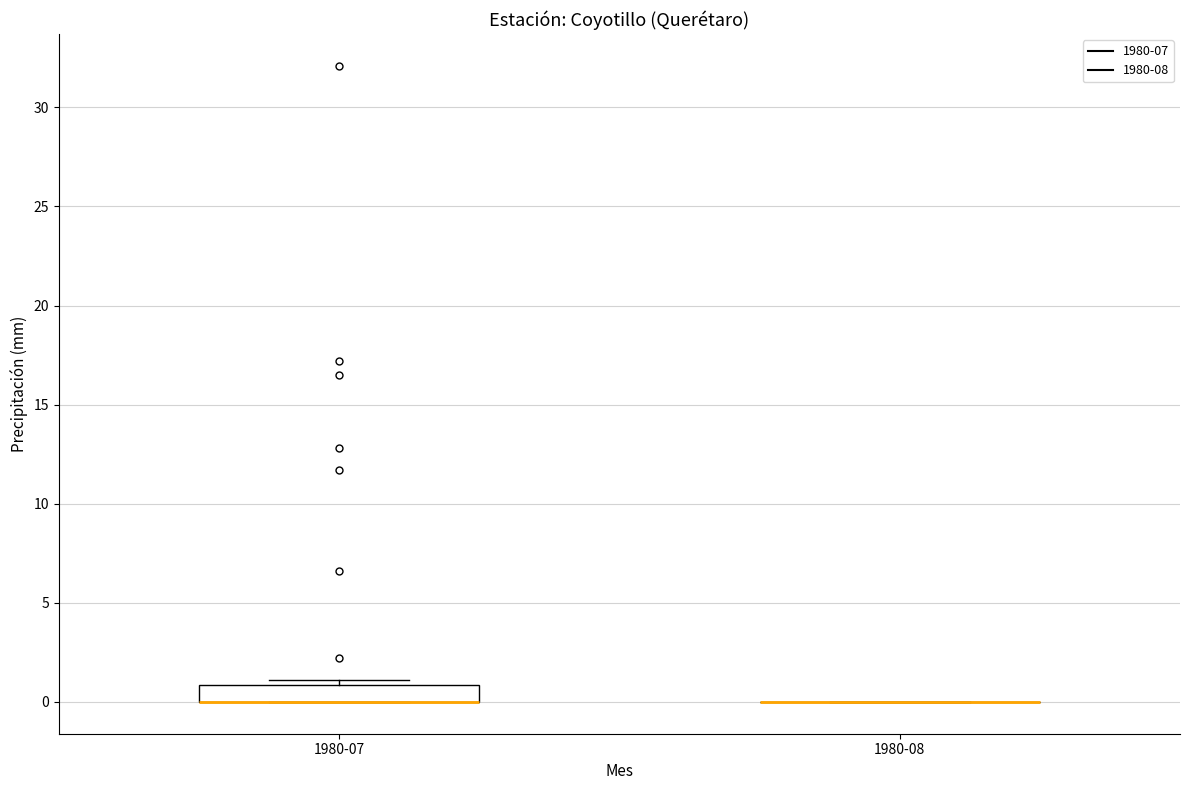

Where is the upper edge of the box for 1980-07 on the y-axis? The values are not printed on the chart, so give them approximately, as read against the axis.

1